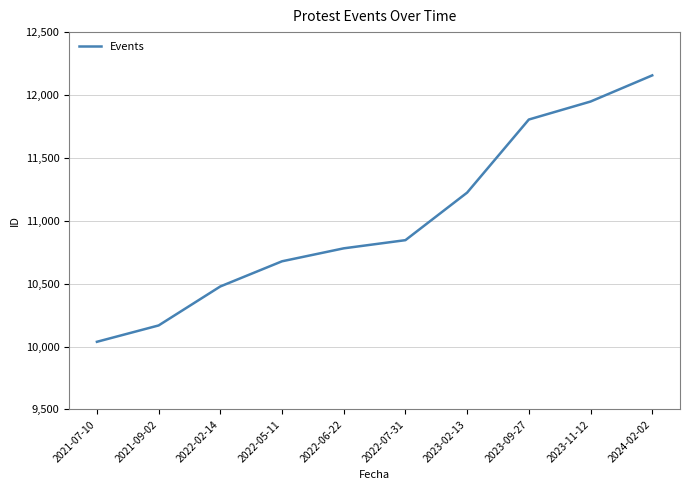

What is the sum of all values?

110122